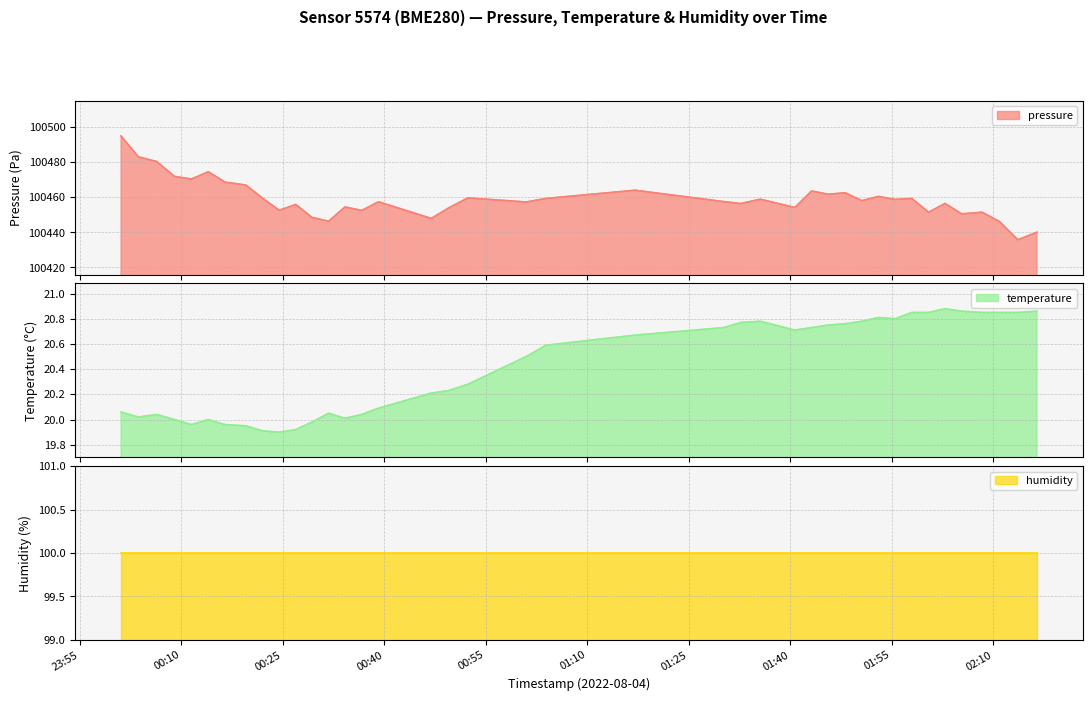

What is the difference between the pressure values at 2022-08-04T00:31:48 and 2022-08-04T00:49:32?

7.6